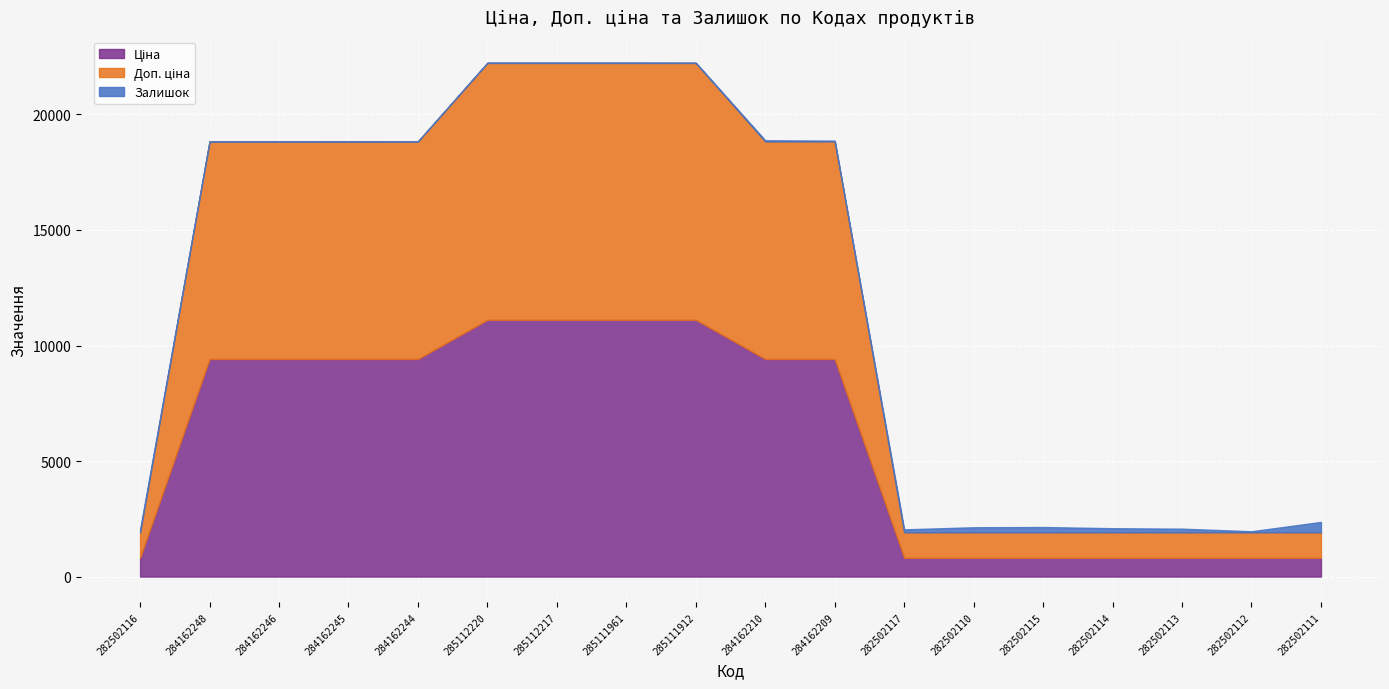

Does the chart display data point markers on the line(s)?

No